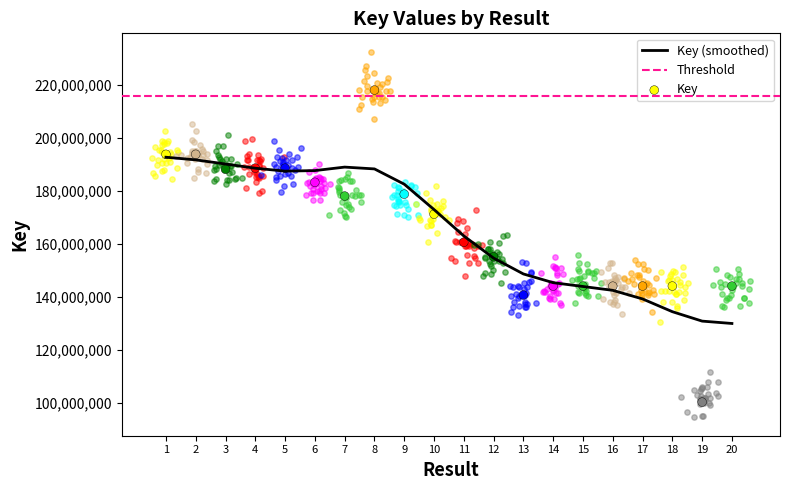

Between 1 and 7, which is larger?

1